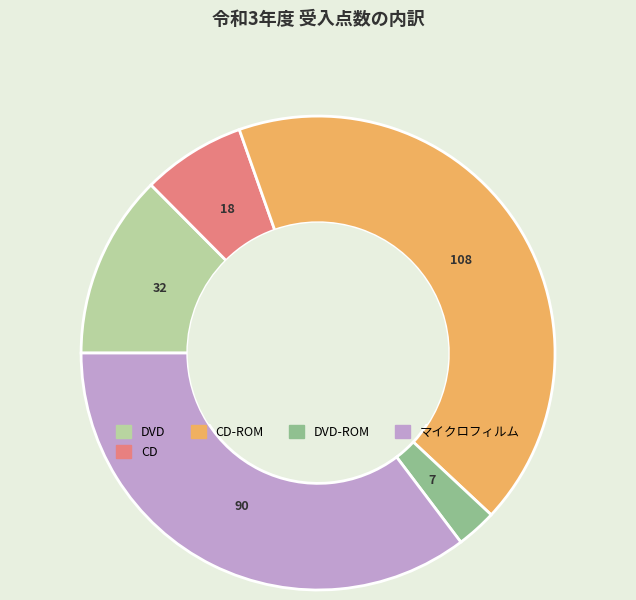

Is there any slice that represents more than half of the pie?

No